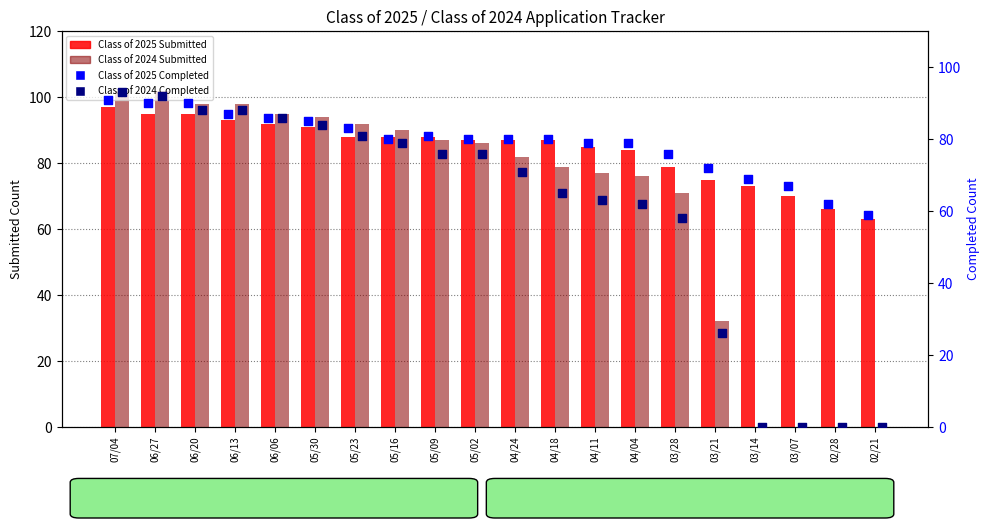

At which category is the sum across all series the highest?

07/04